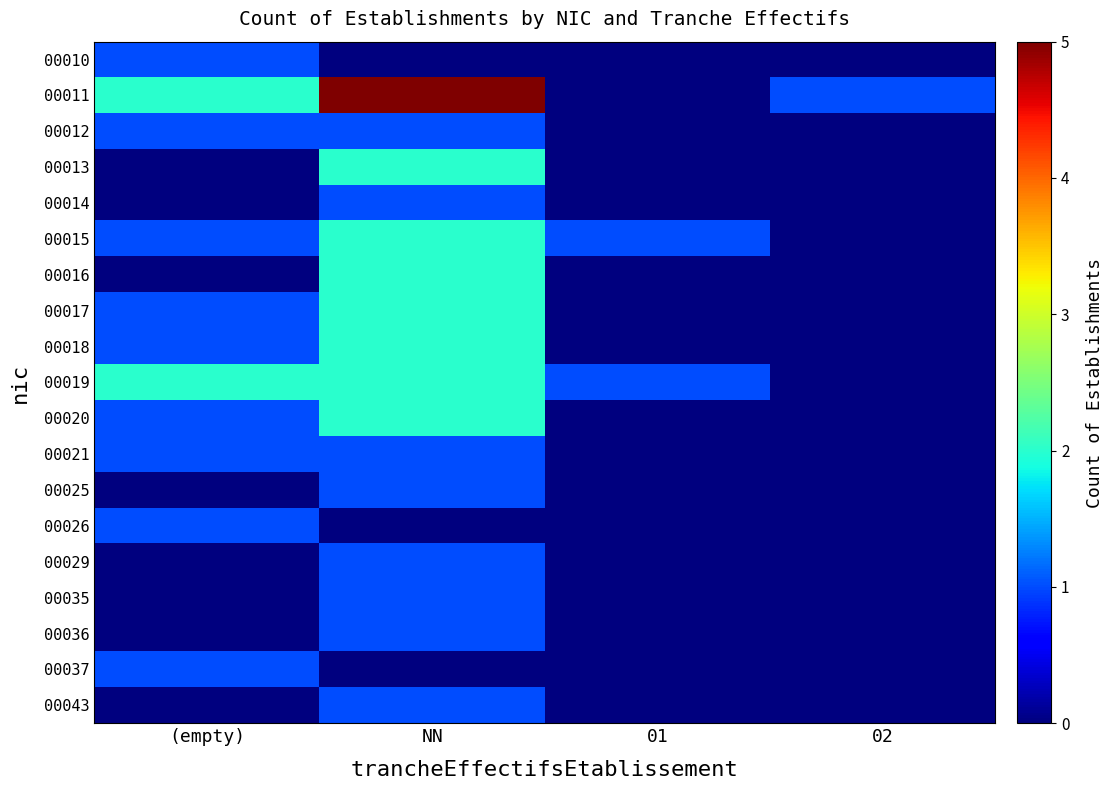

At how many categories does at least one series exceed 4?

1